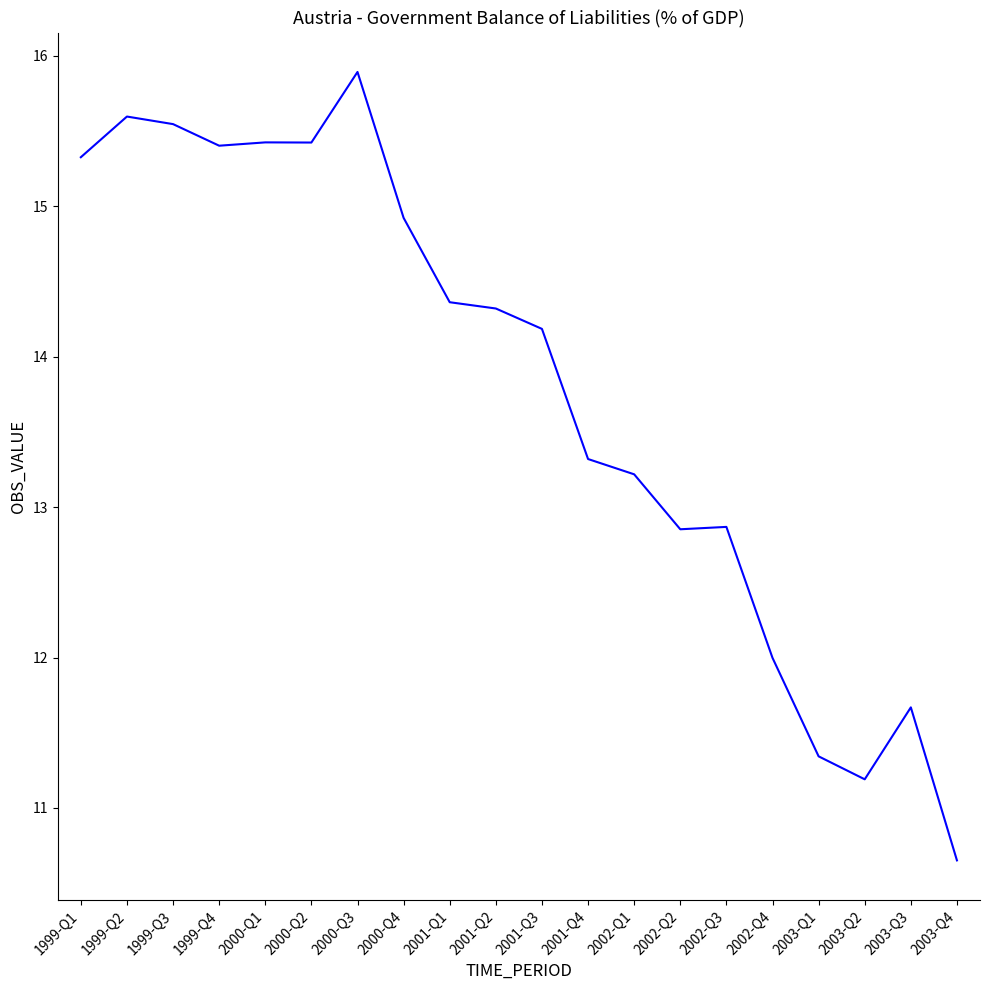

What position from the right is 1999-Q4?

17